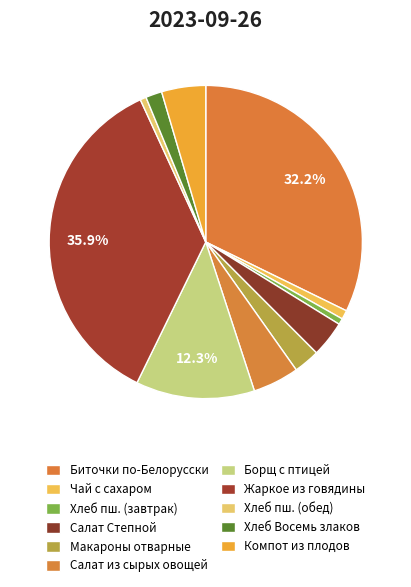

True or false: Биточки по-Белорусски accounts for 38% of the total.

False